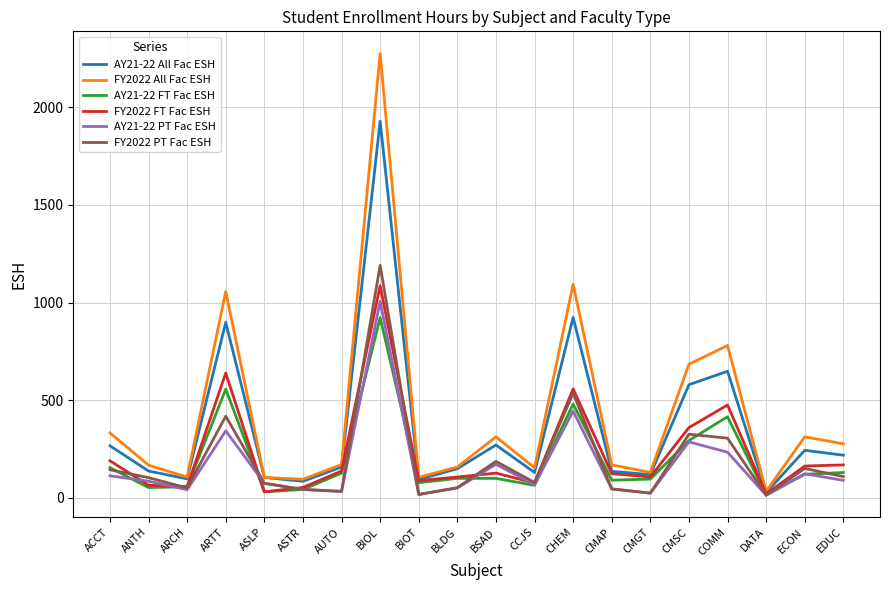

What are all the series names shown in the legend?

AY21-22 All Fac ESH, FY2022 All Fac ESH, AY21-22 FT Fac ESH, FY2022 FT Fac ESH, AY21-22 PT Fac ESH, FY2022 PT Fac ESH